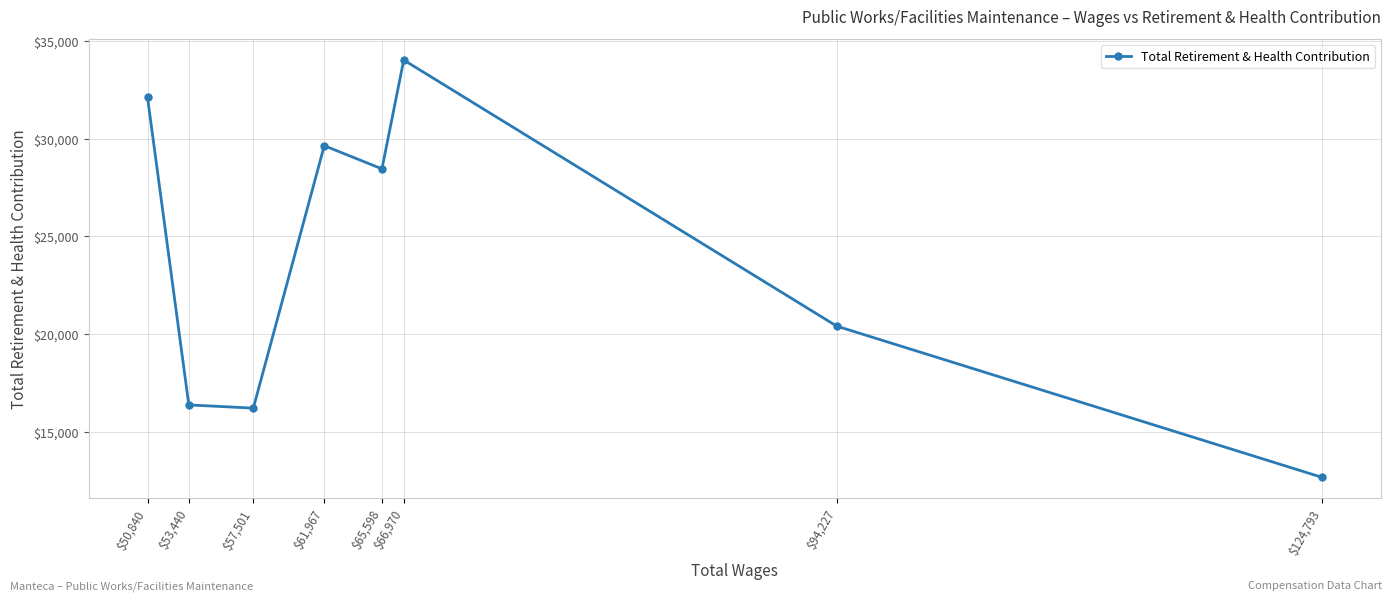

Reading left to right, list all the values displayed in this chart.

$50,840=32115	$53,440=16381	$57,501=16216	$61,967=29643	$65,598=28457	$66,970=34025	$94,227=20412	$124,793=12672